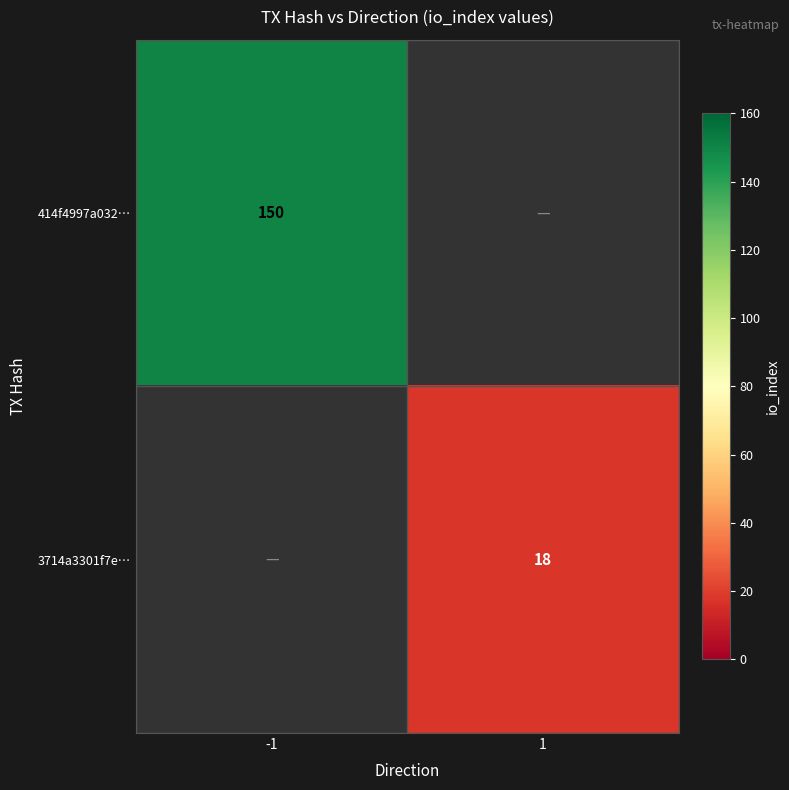

How many data points does each series have?

2